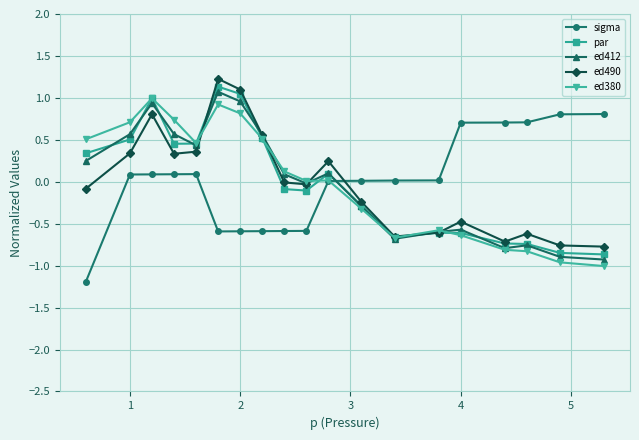

How many categories are shown in the chart?

19